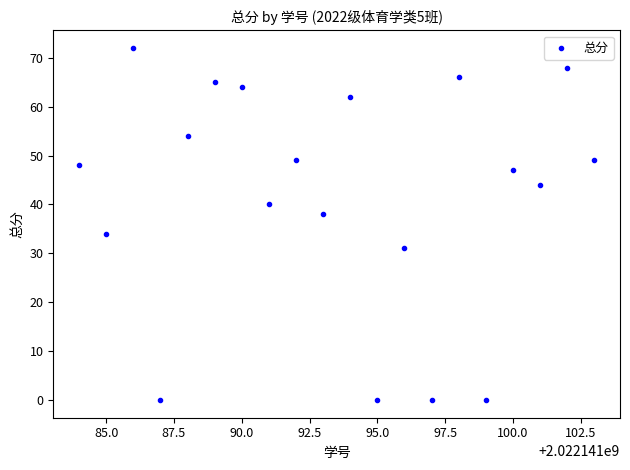

What is the range of X values (max minus min)?

19